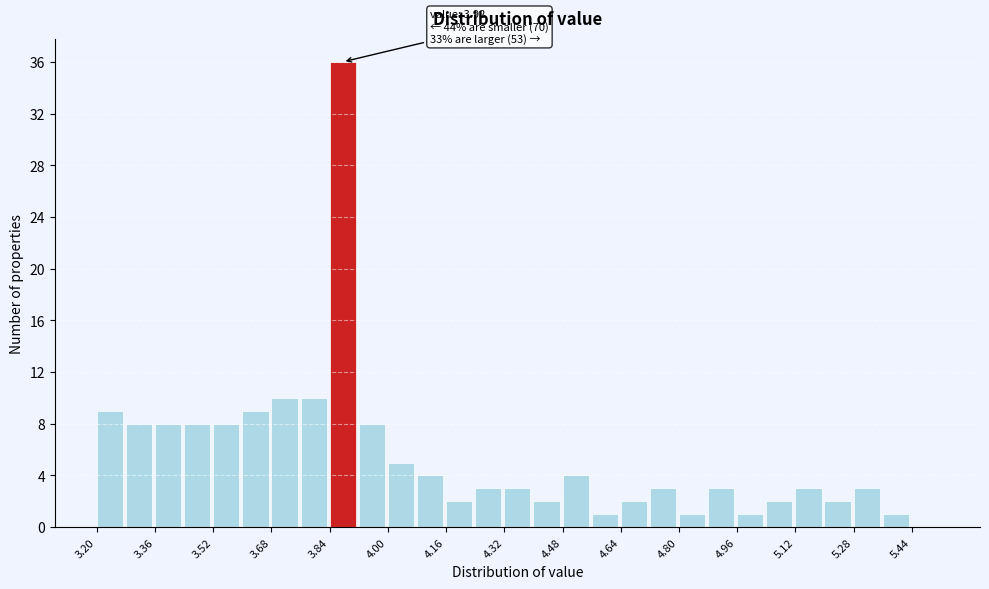

Which range on the x-axis has the tallest bar?

3.84 to 3.92